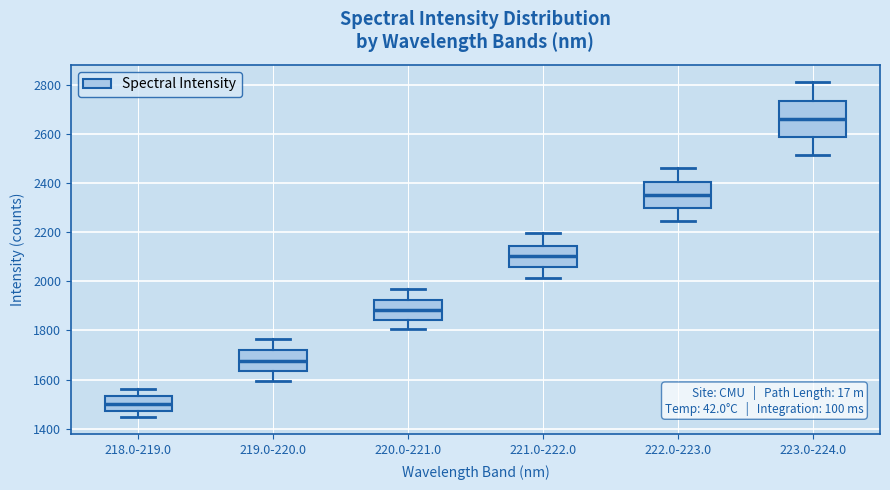

Reading left to right, transcribe this box plot: for each box, give where its median line is, the range the box spans, and where its two whiskers end, as read against the y-axis. The values are not printed on the chart, so give them approximately, as read against the axis.

218.0-219.0: median 1500, box 1480 to 1540, whiskers 1440 to 1560
219.0-220.0: median 1680, box 1640 to 1720, whiskers 1600 to 1760
220.0-221.0: median 1880, box 1840 to 1920, whiskers 1800 to 1960
221.0-222.0: median 2100, box 2060 to 2140, whiskers 2020 to 2200
222.0-223.0: median 2360, box 2300 to 2400, whiskers 2240 to 2460
223.0-224.0: median 2660, box 2580 to 2740, whiskers 2520 to 2820